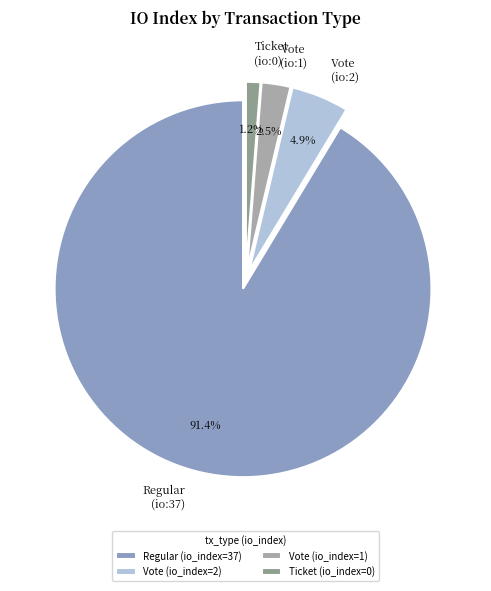

Which category accounts for the majority?

Regular (io:37)